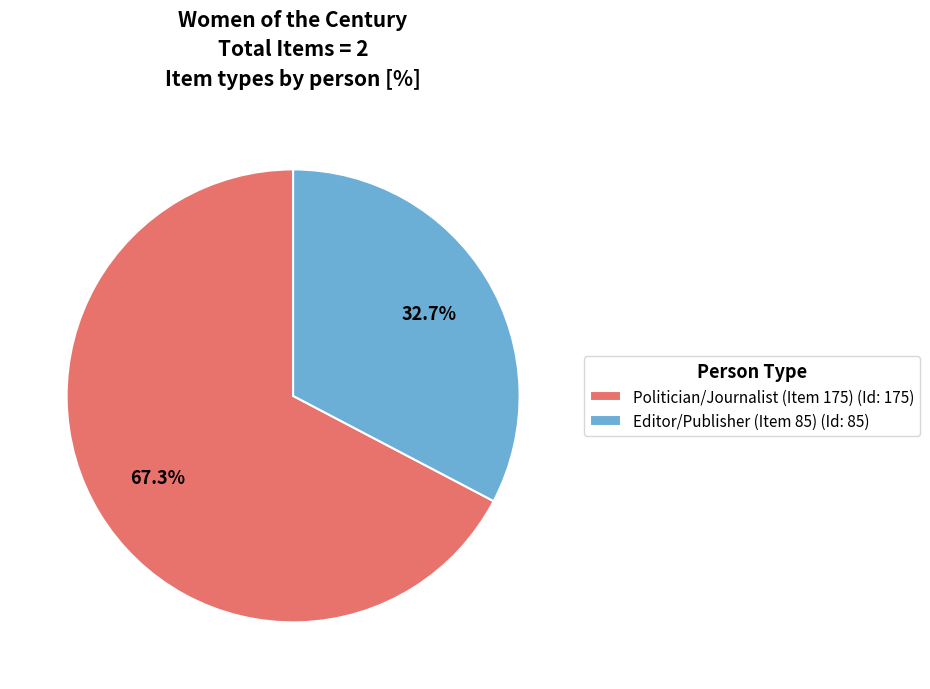

What is the ratio of the value at Politician/Journalist (Item 175) (Id: 175) to the value at Editor/Publisher (Item 85) (Id: 85)?

2.1